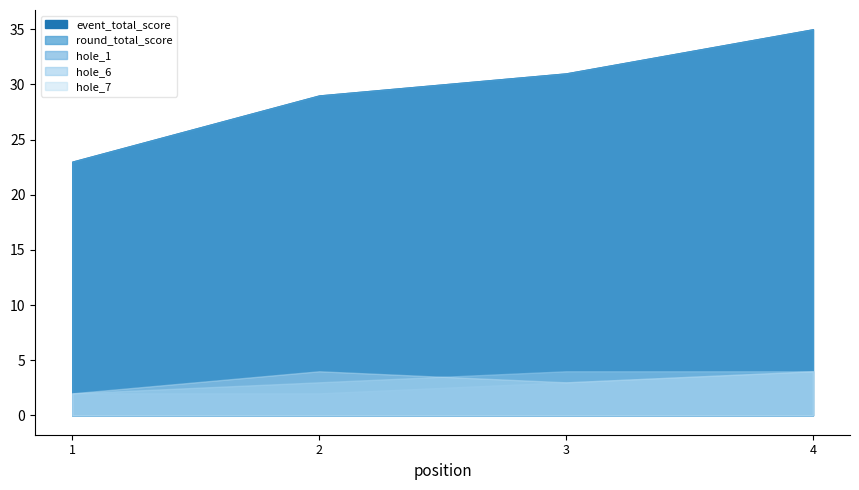

At 1, list the series in order from largest to smallest.

event_total_score, round_total_score, hole_1, hole_6, hole_7